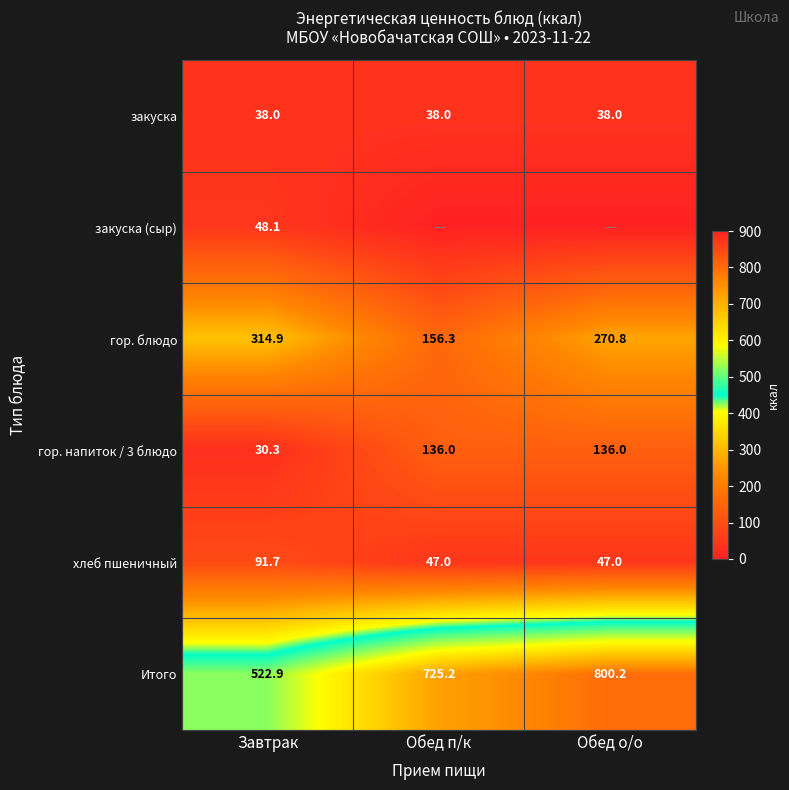

At Завтрак, list the series in order from largest to smallest.

Итого, гор. блюдо, хлеб пшеничный, закуска (сыр), закуска, гор. напиток / 3 блюдо